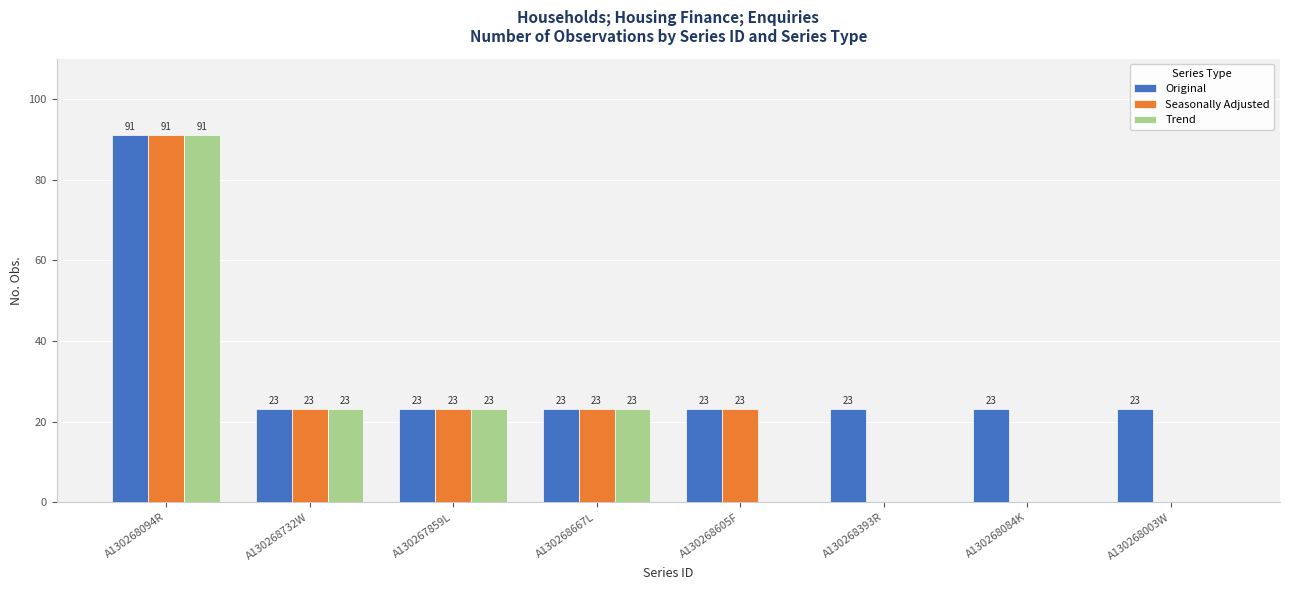

At which label does Original reach its peak?

A130268094R